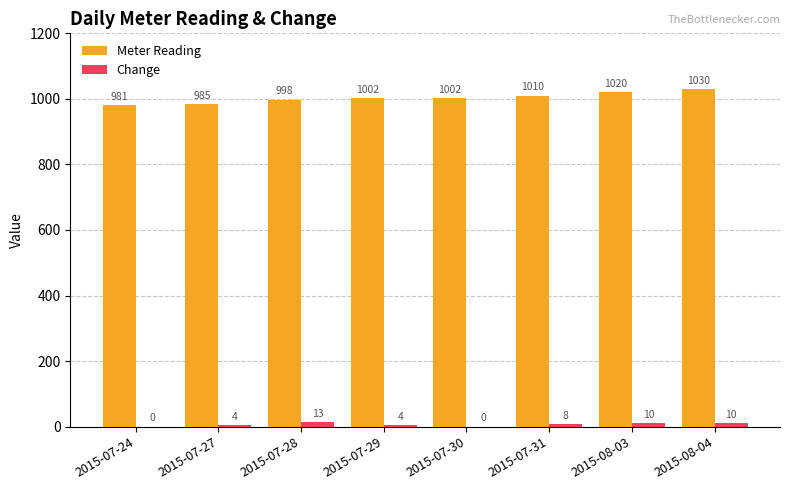

True or false: Change has a value of 8 at 2015-07-31.

True